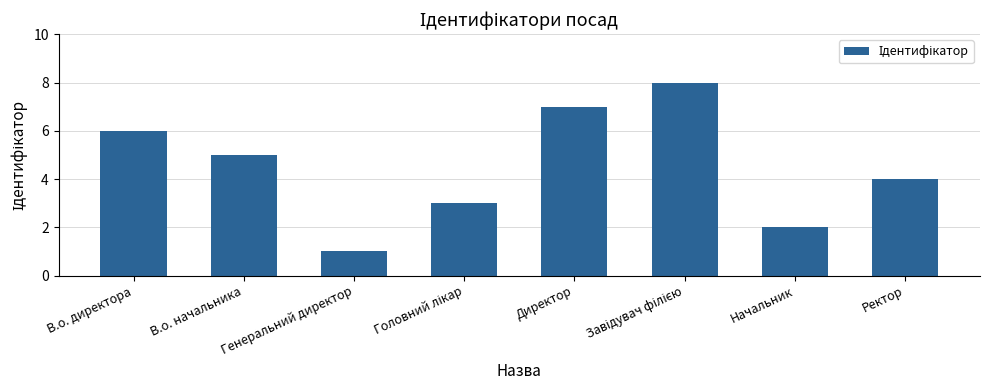

What is the difference between the second highest and second lowest values?

5